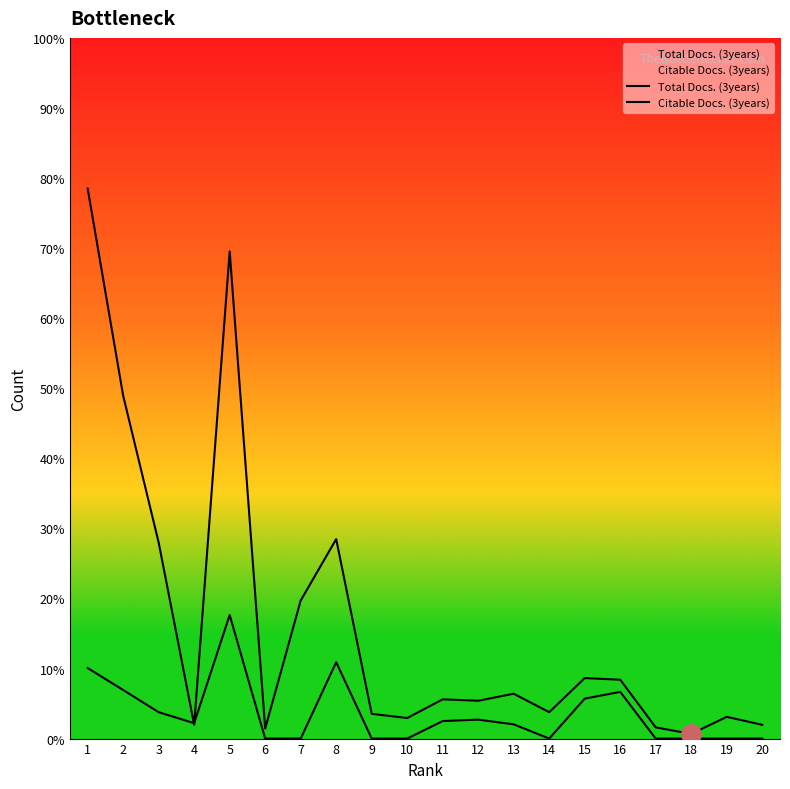

Where do Citable Docs. (3years) and Total Docs. (3years) first cross each other?

3 and 4